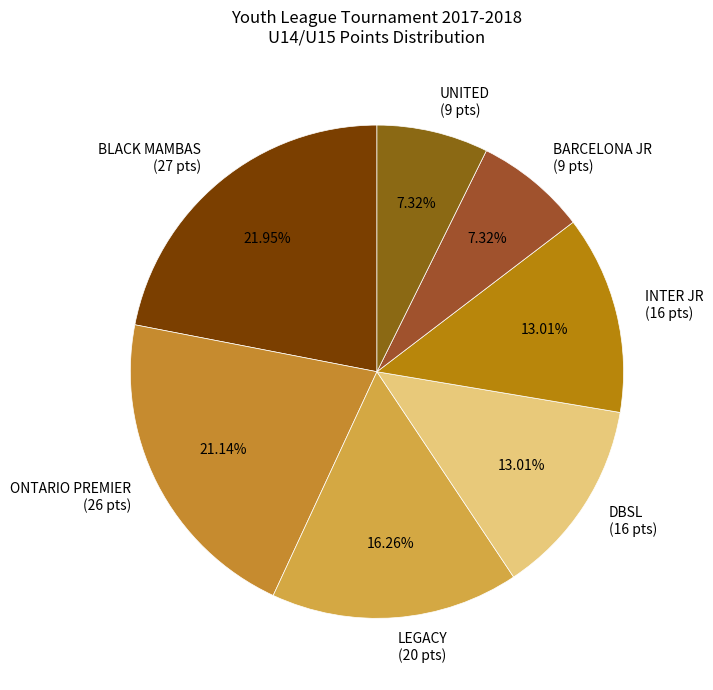

Do BLACK MAMBAS and DBSL together represent more than half of the pie?

No